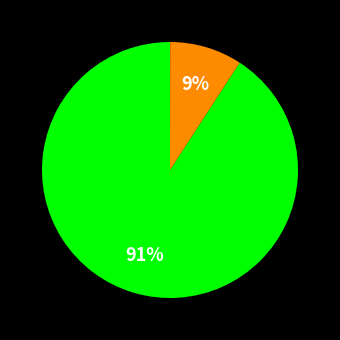

Is there a majority slice in this chart?

Yes